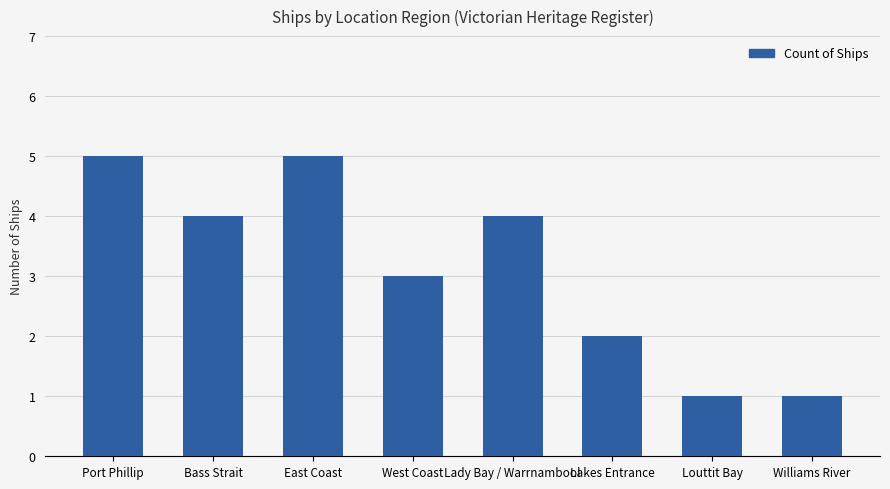

The chart shows a value of 9 at East Coast. True or false?

False